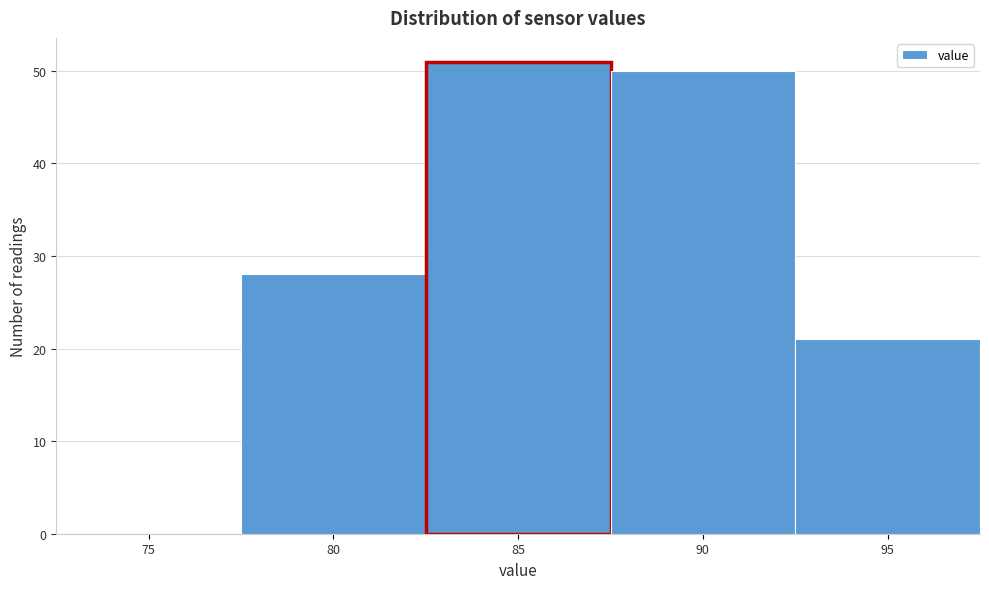

Reading right to left, transcribe all the data shown in this chart.

95=21	90=50	85=51	80=28	75=0